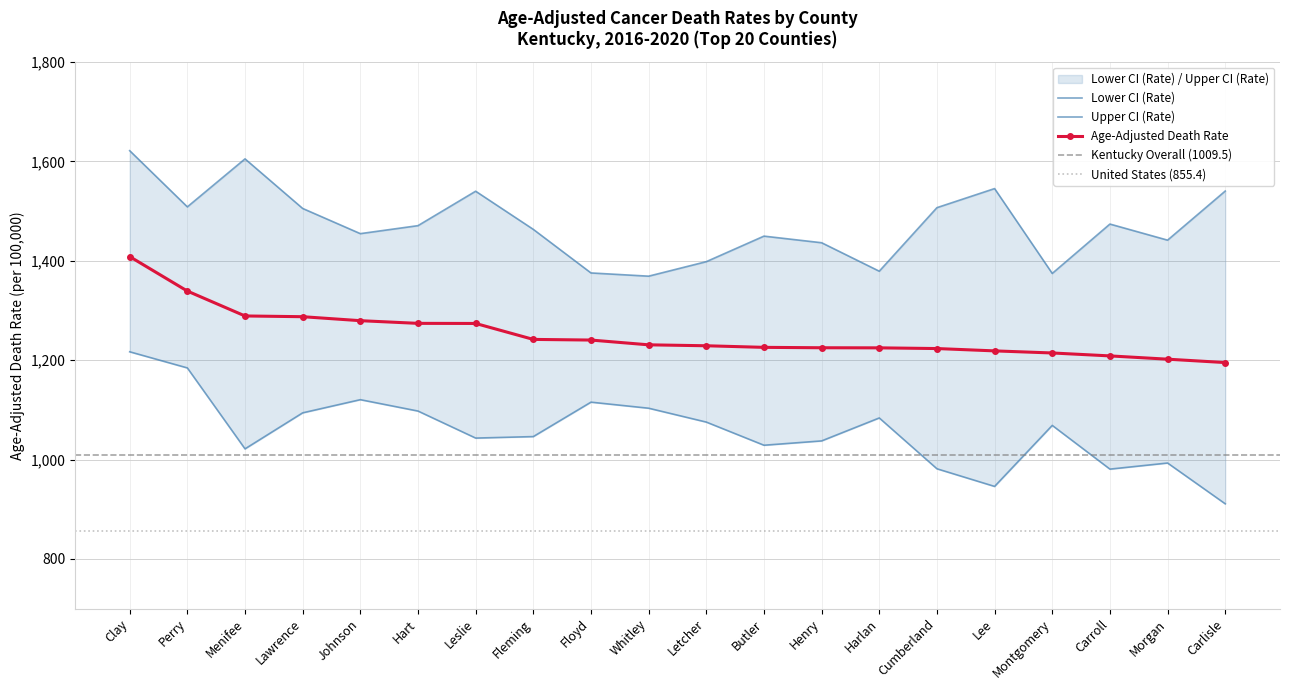

The value of Upper CI (Rate) at Cumberland is 1507.0. True or false?

True